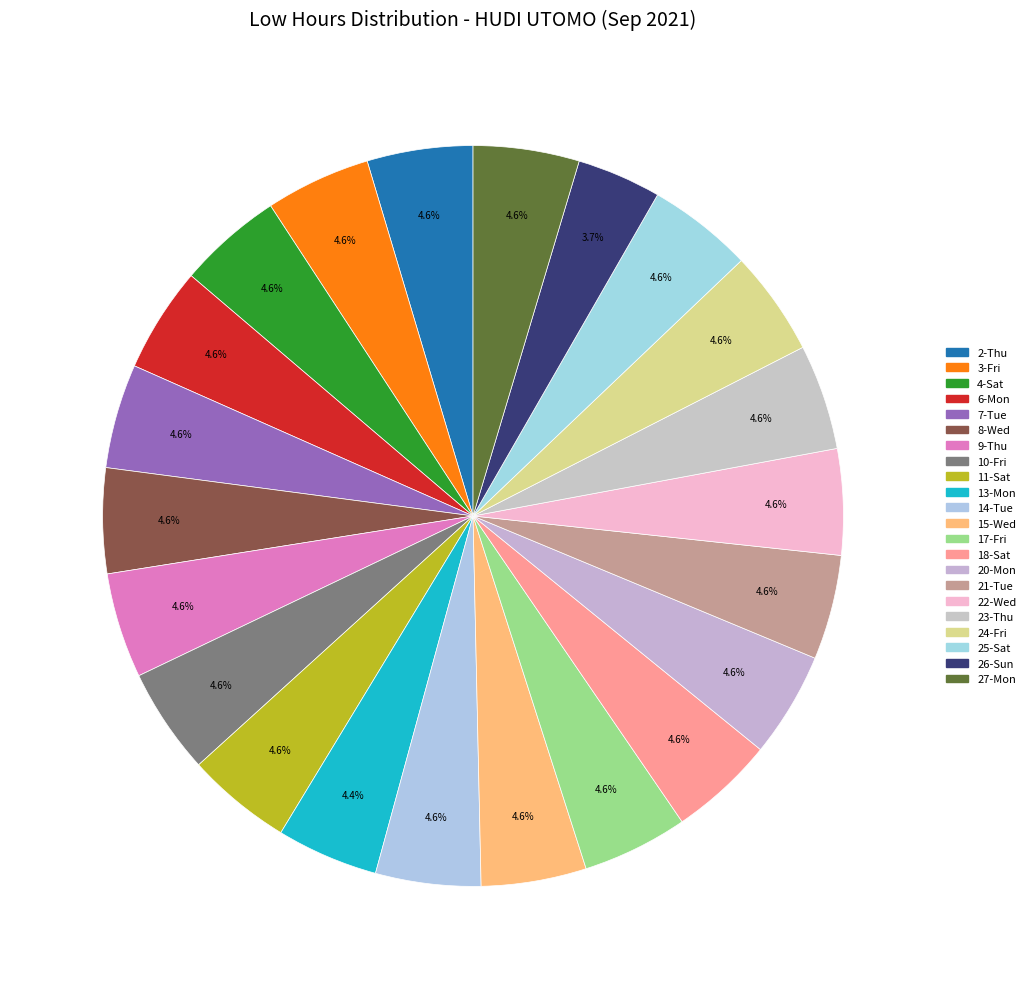

How many slices are in this pie chart?

22